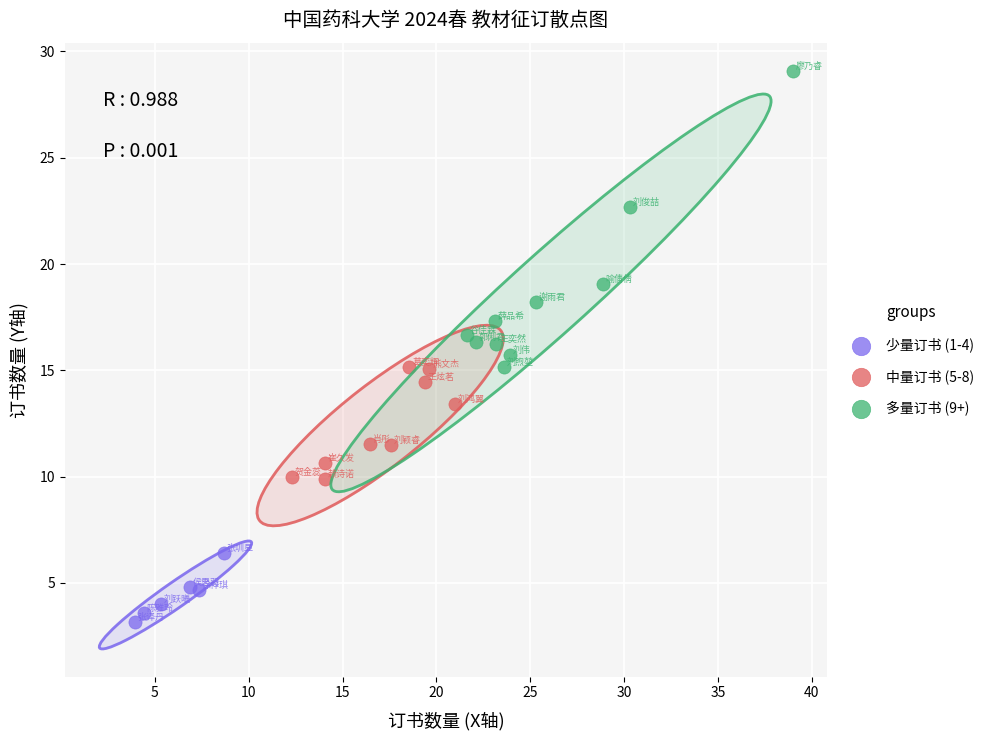

What are all the series names shown in the legend?

少量订书 (1-4), 中量订书 (5-8), 多量订书 (9+)